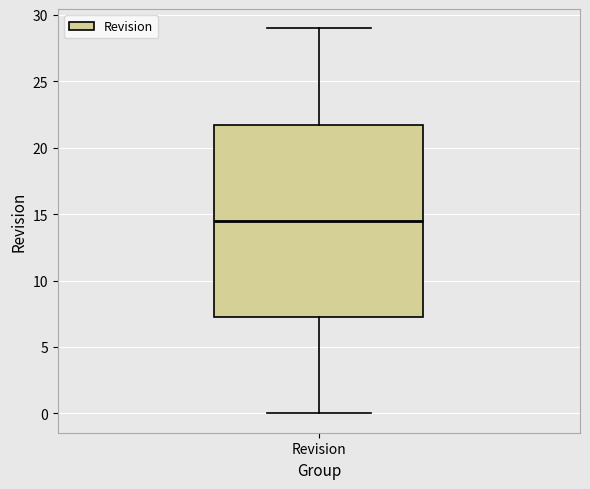

Where does the lower whisker of the box for Revision end on the y-axis? The values are not printed on the chart, so give them approximately, as read against the axis.

0.0